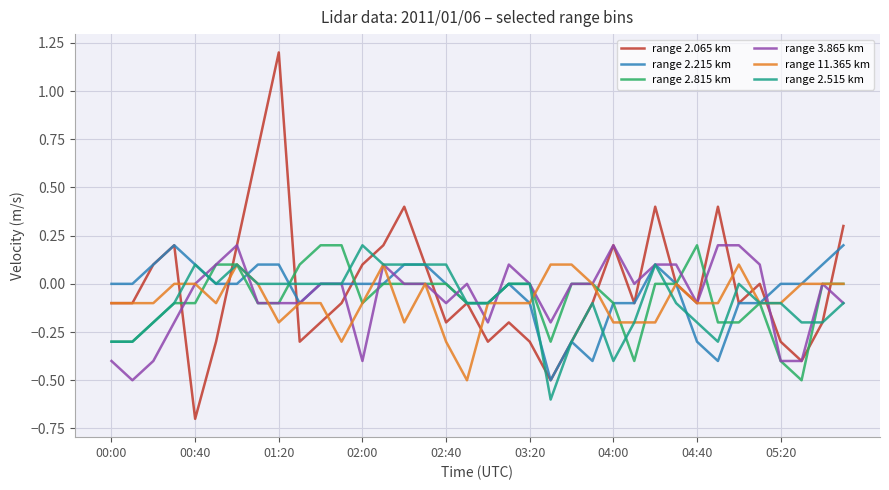

What are all the series names shown in the legend?

range 2.065 km, range 2.215 km, range 2.815 km, range 3.865 km, range 11.365 km, range 2.515 km